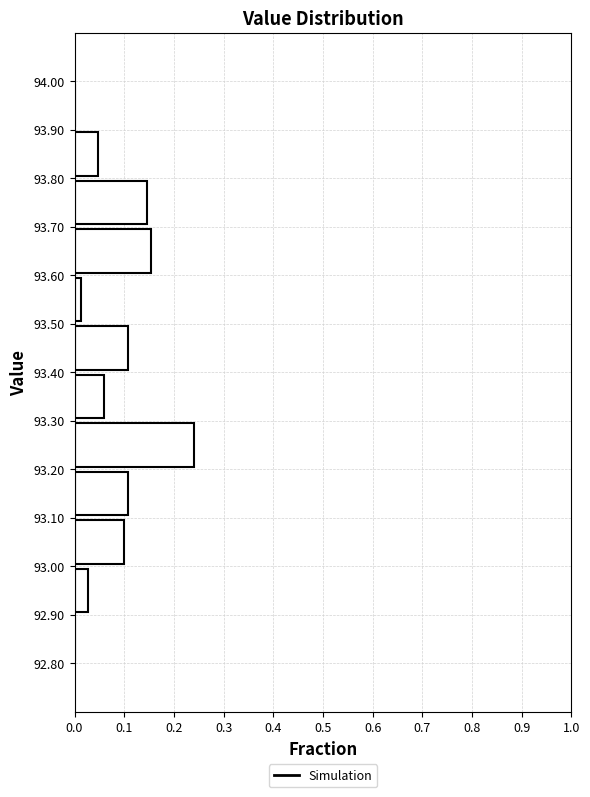

Over which range of the y-axis is the bar longest?

93.20 to 93.30